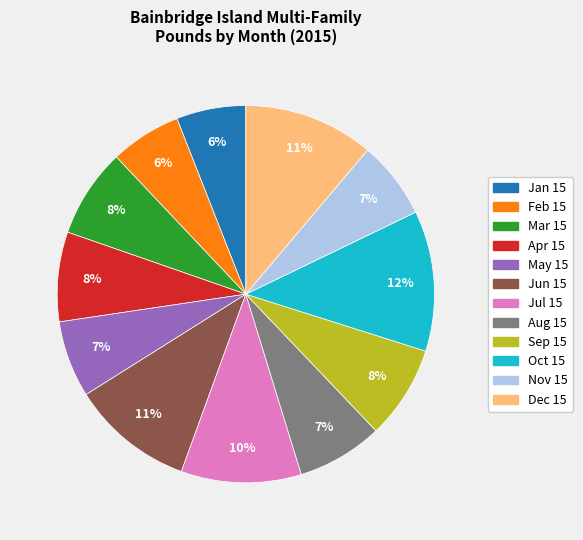

How many segments does this pie chart have?

12